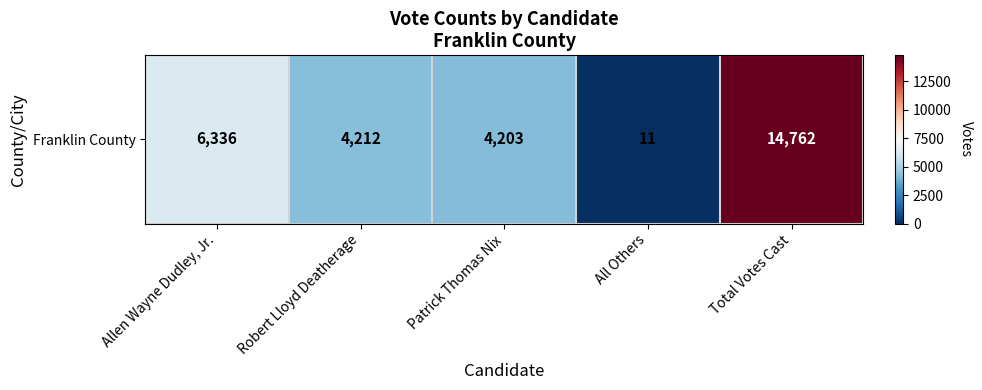

Reading left to right, transcribe all the data shown in this chart.

6336	4212	4203	11	14762